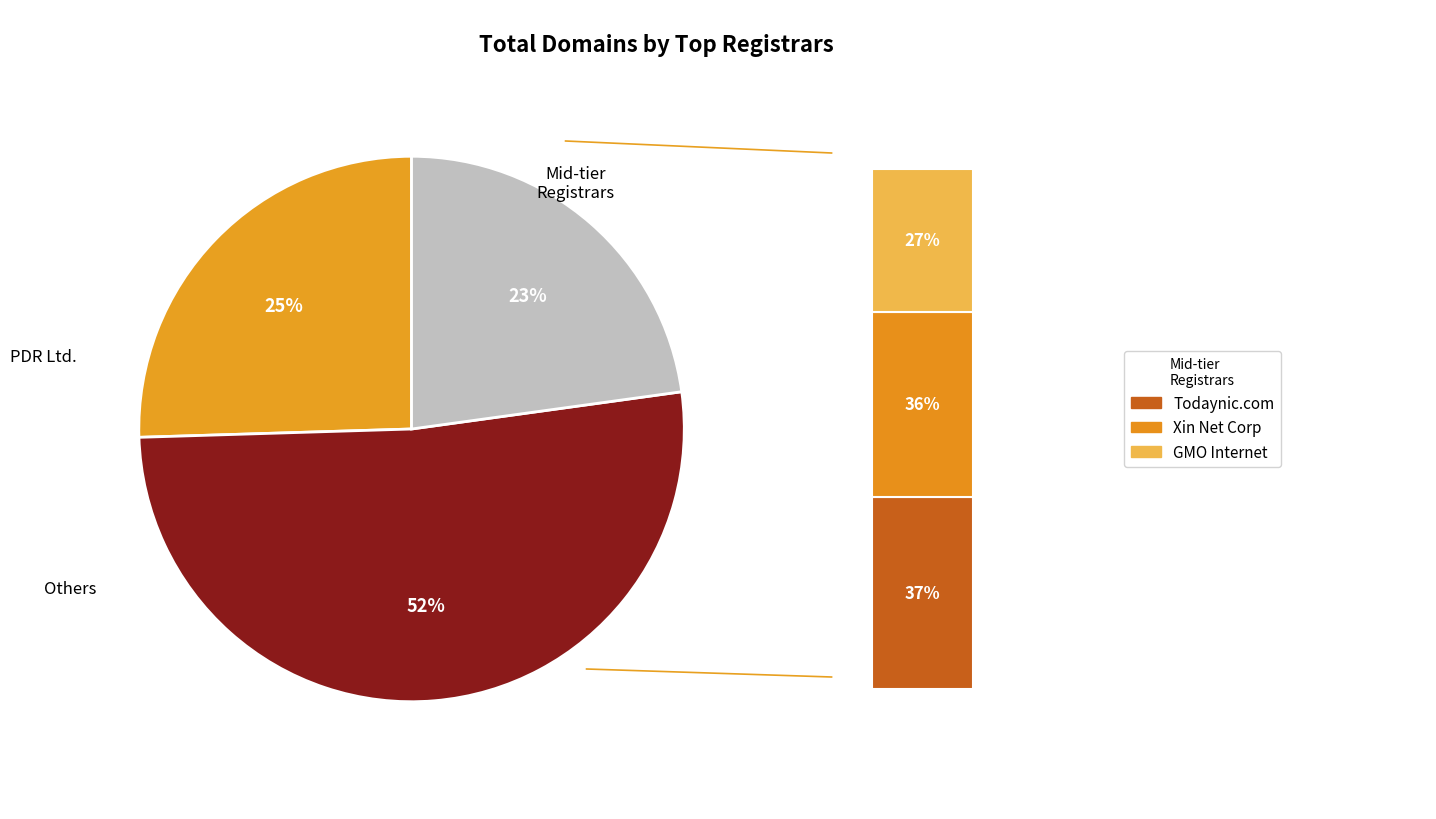

True or false: 1&1 Internet SE accounts for 0% of the total.

True